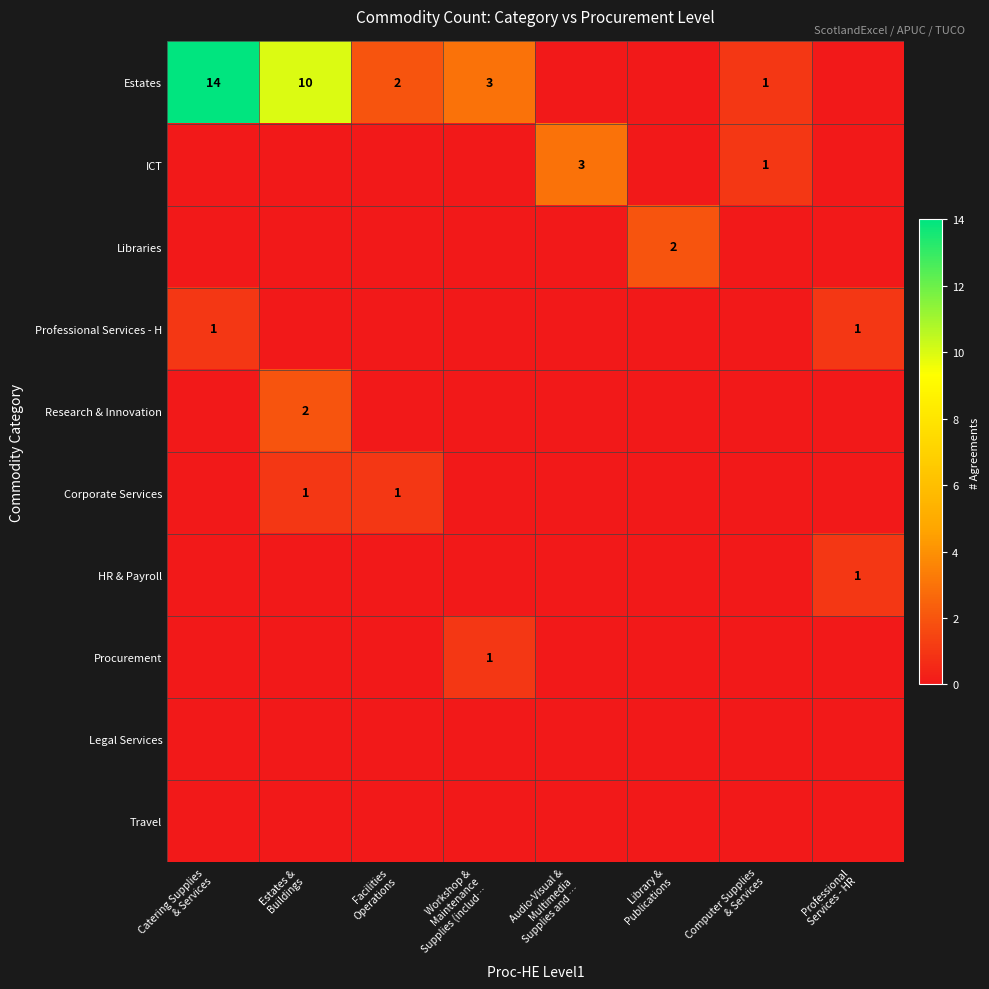

The value of HR & Payroll at Professional Services - HR is 1. True or false?

False